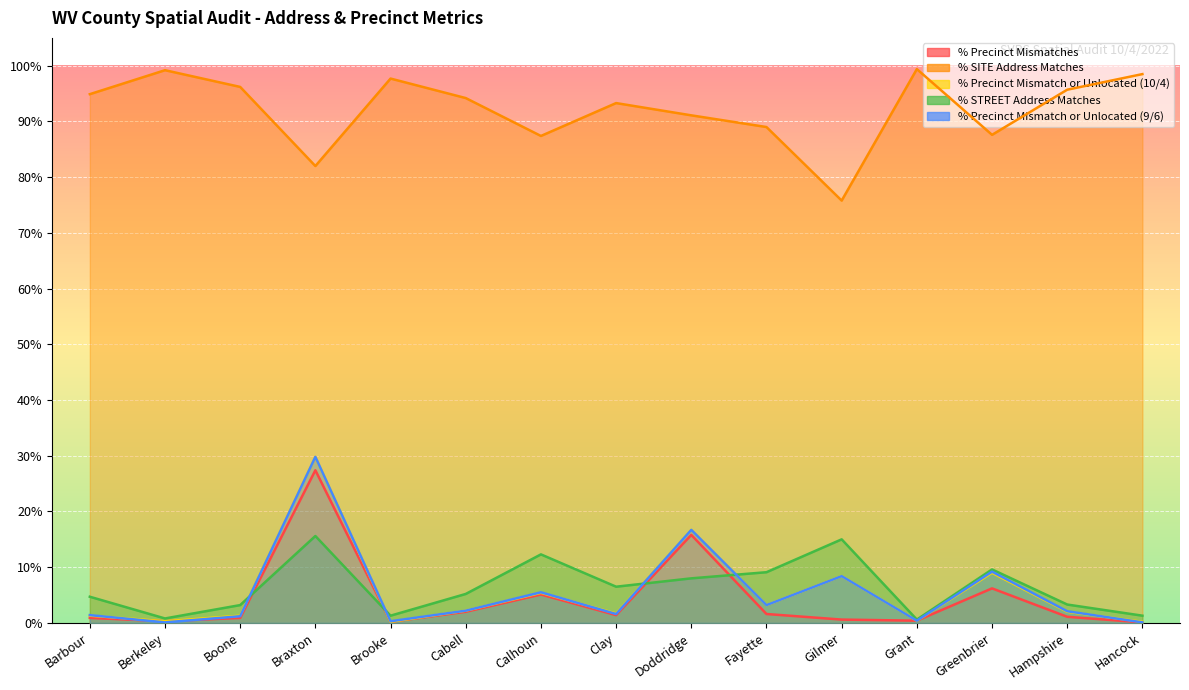

What is the difference between the % STREET Address Matches values at Calhoun and Brooke?

0.1